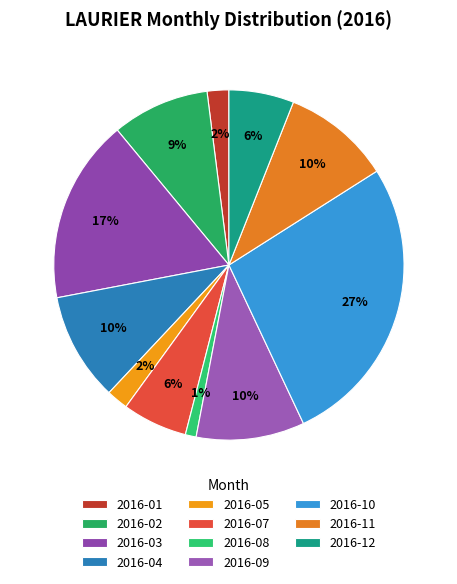

How many slices are in this pie chart?

11